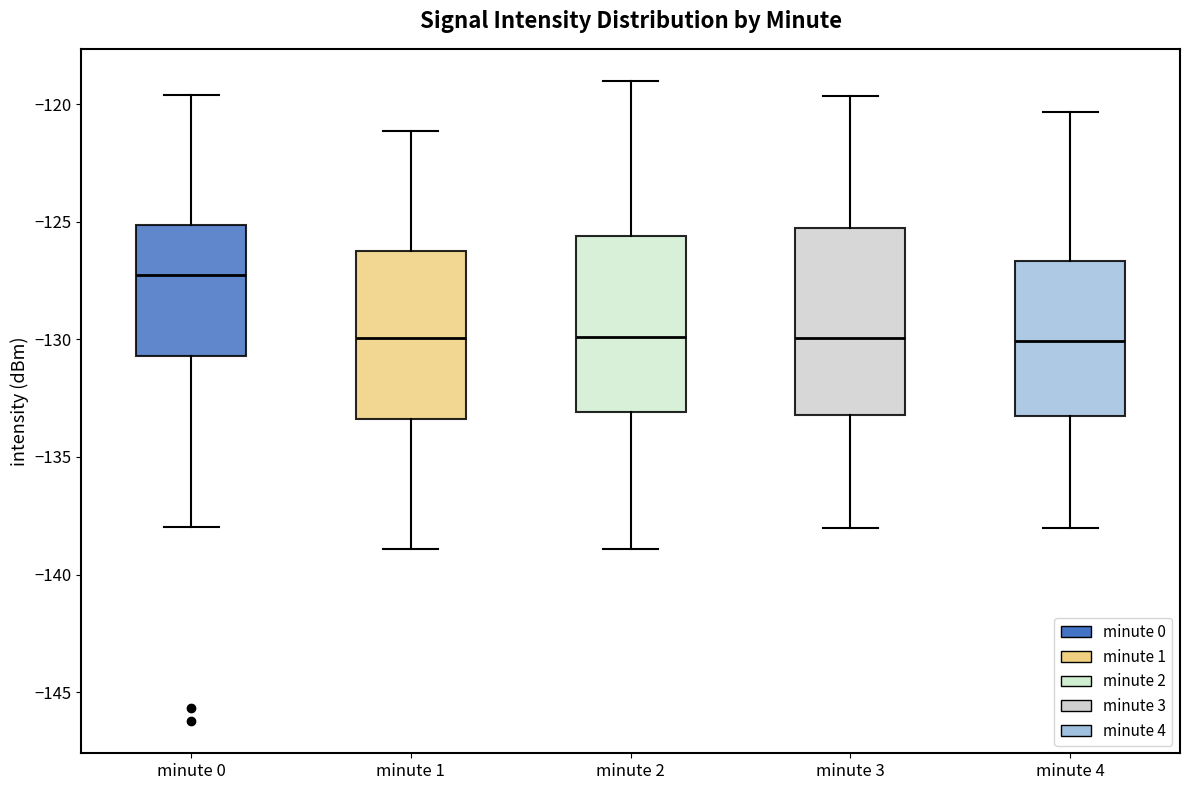

Where is the lower edge of the box for minute 4 on the y-axis? The values are not printed on the chart, so give them approximately, as read against the axis.

-133.0